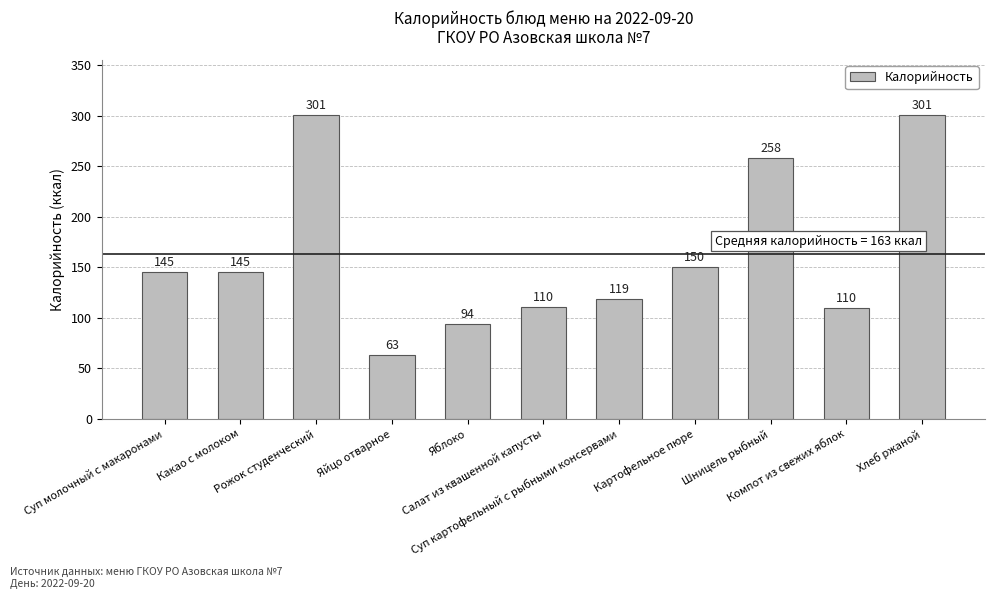

What position from the right is Хлеб ржаной?

1